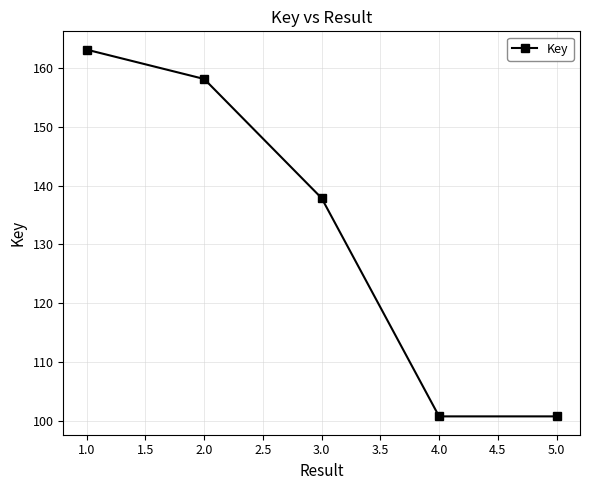

How many lines are shown in the chart?

1